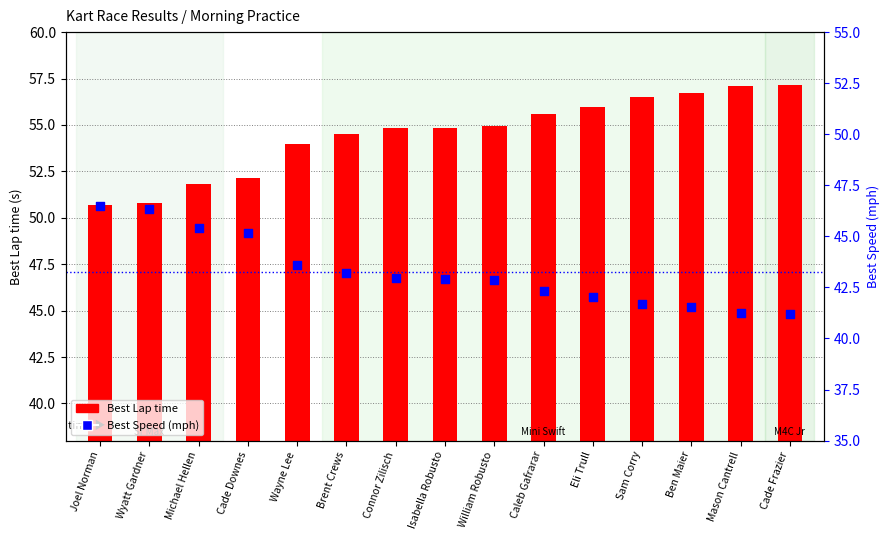

What is the total value across all series at Mason Cantrell?

98.3